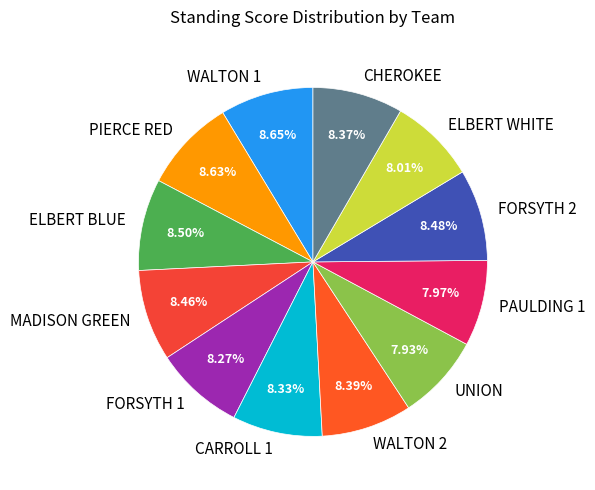

The WALTON 1 slice represents 9% of the pie. True or false?

True